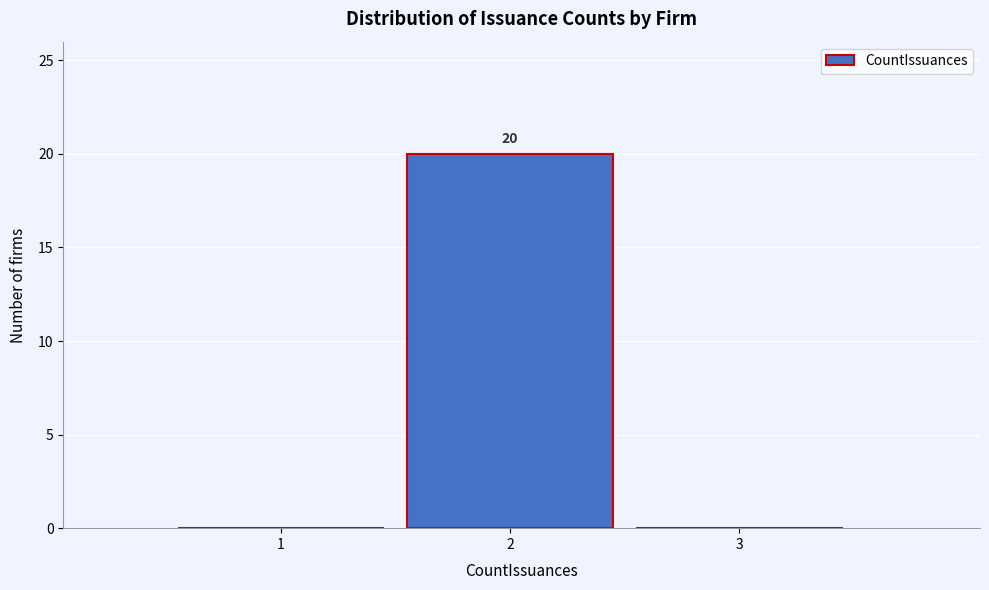

Reading left to right, extract all data points from this chart.

1=0	2=20	3=0